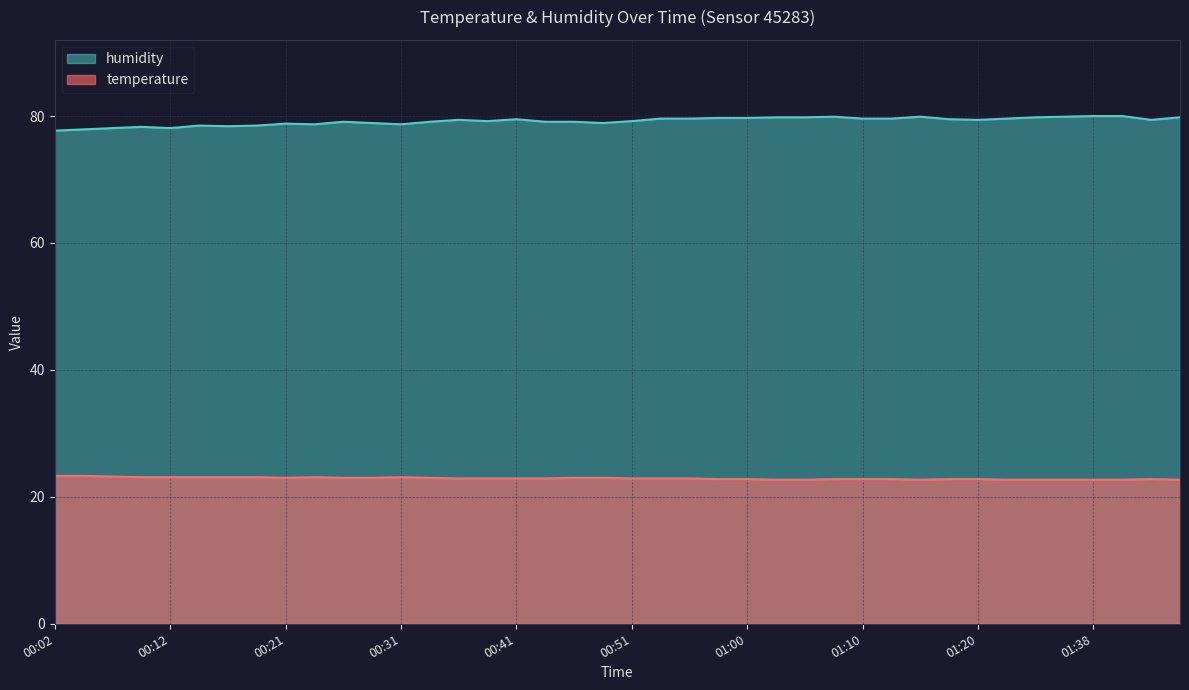

True or false: temperature and humidity cross at least once.

False